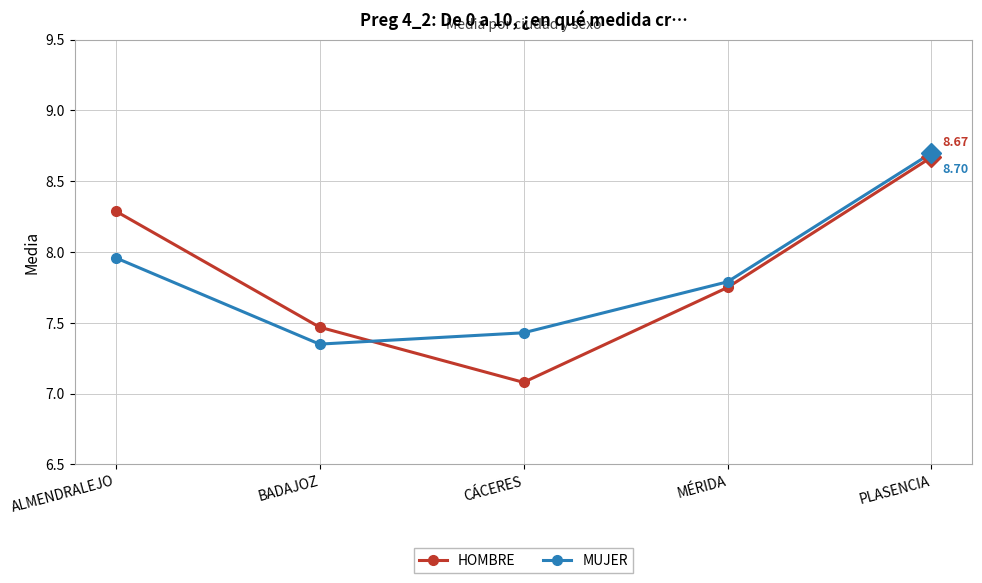

Which category has the lowest value across all series?

CÁCERES